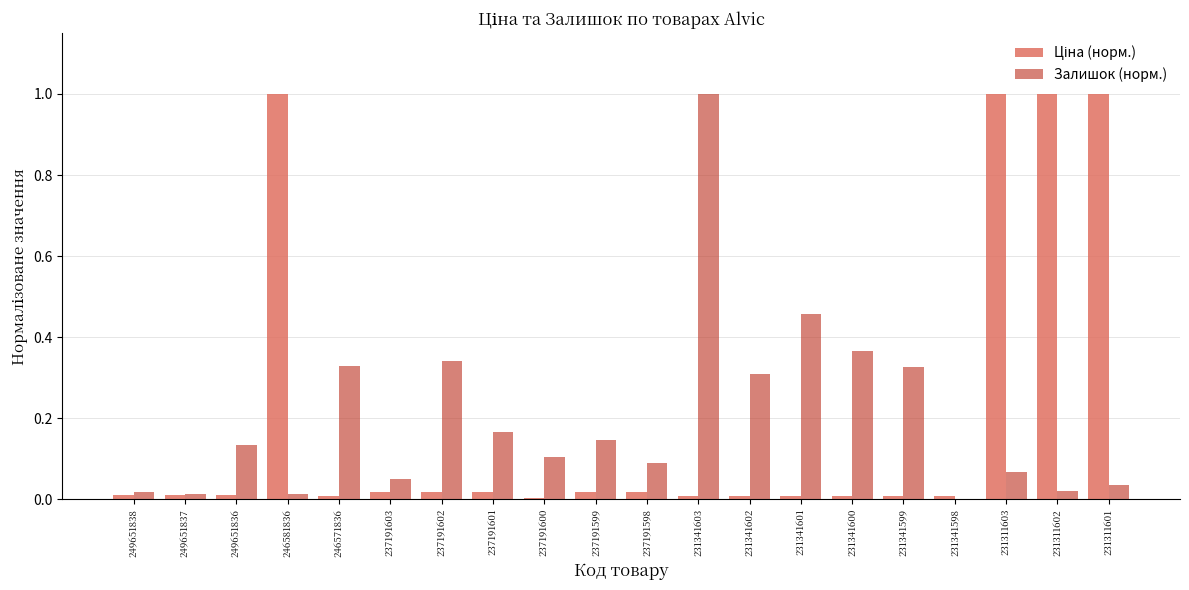

Which series changed the most between 246571836 and 231341603?

Залишок (норм.)